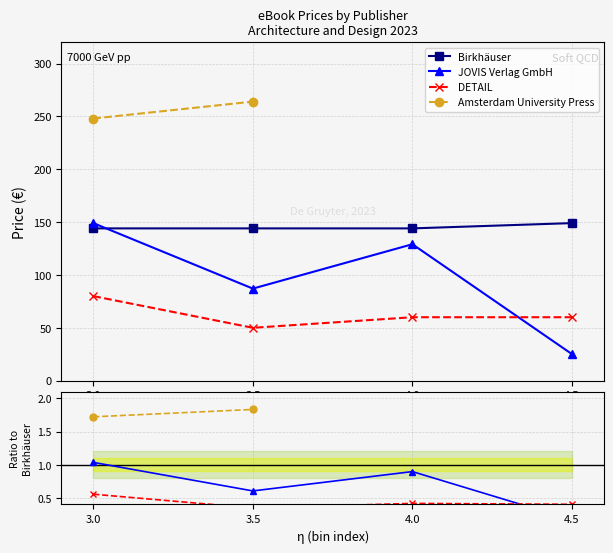

Is the value of DETAIL at 3.5 greater than the value of Amsterdam University Press at 4.0?

No